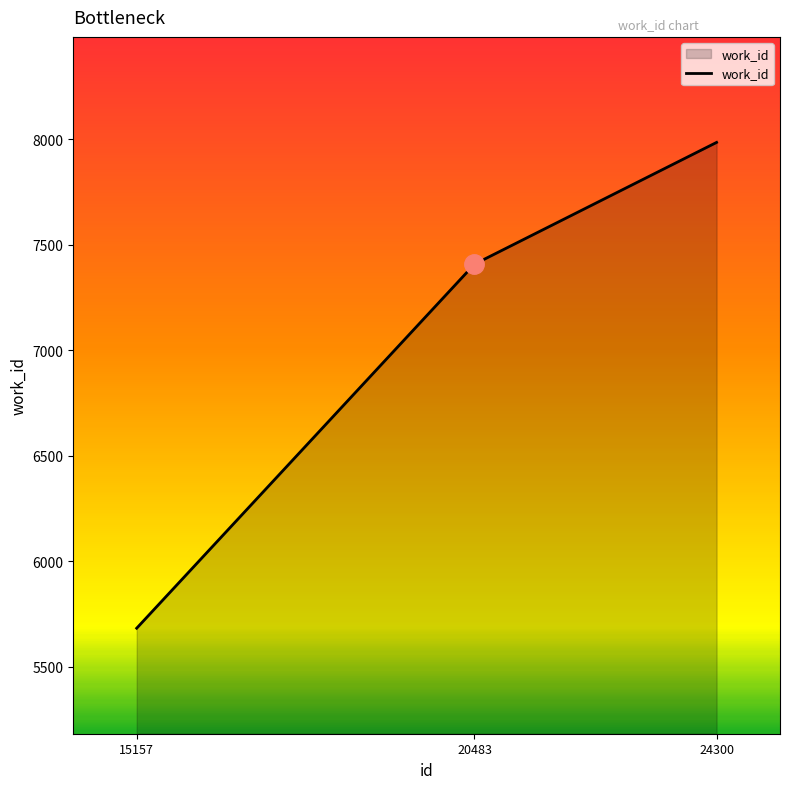

True or false: the data shows 5682 at 15157.

True